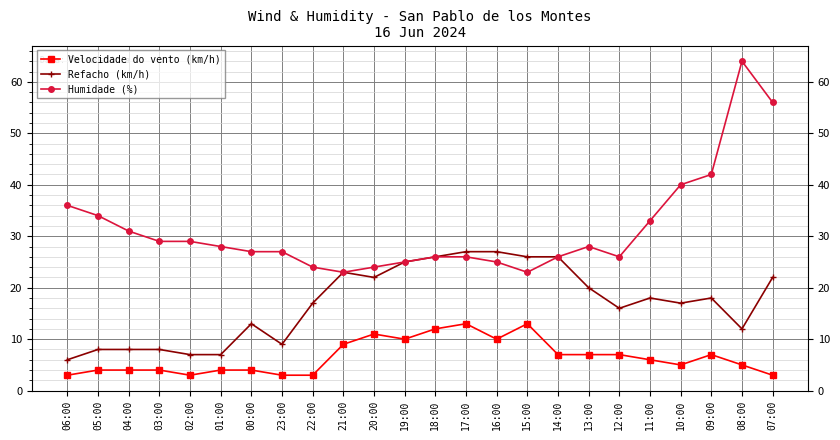

What value does the Refacho (km/h) series have at 12:00?

16